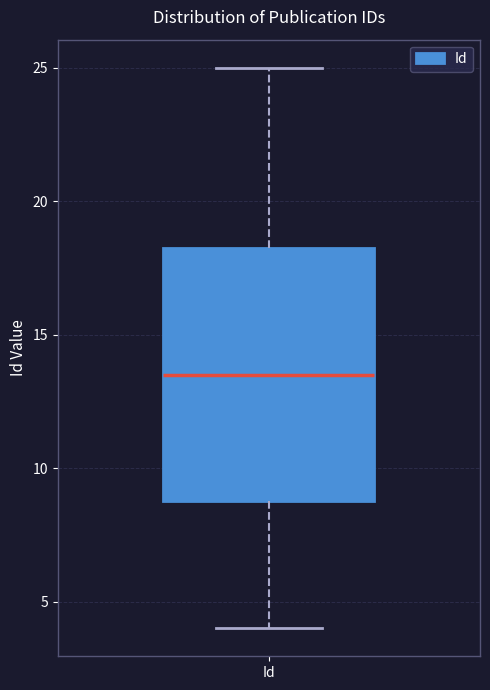

Read this box plot against the y-axis: the position of the median line, the range covered by the box, and the ends of both whiskers. The values are not printed on the chart, so give them approximately, as read against the axis.

median 13.5, box 9.0 to 18.5, whiskers 4.0 to 25.0